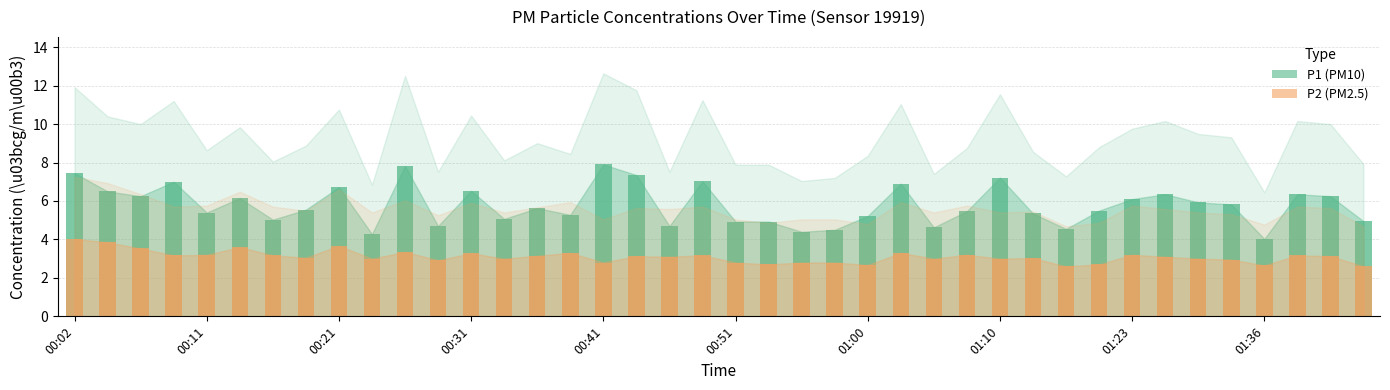

Which series has the largest total across all categories?

P1 (PM10)